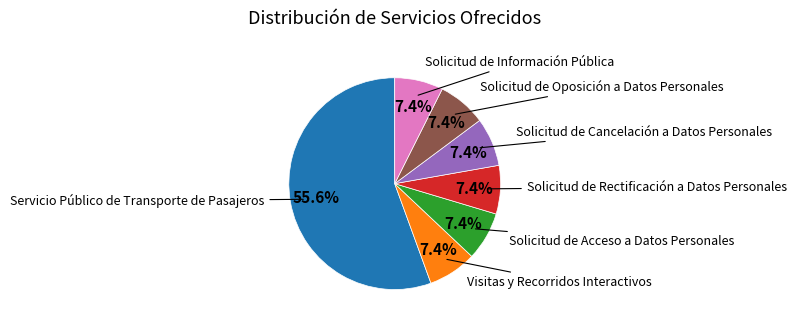

How many slices are in this pie chart?

7